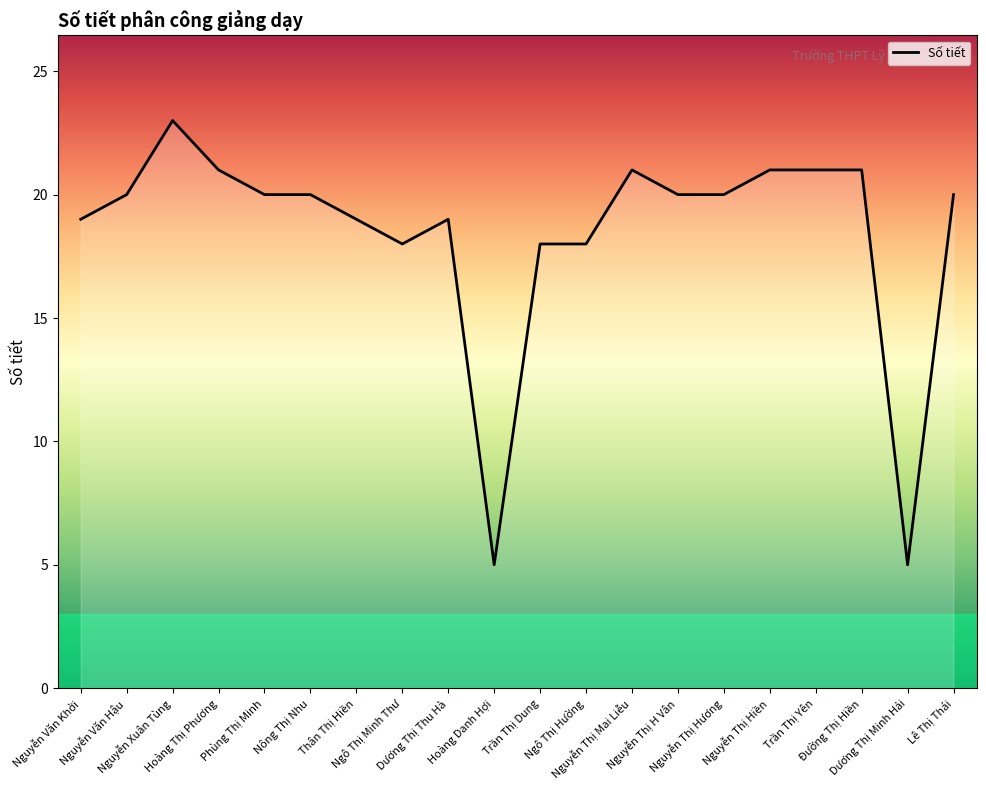

What is the average value?

18